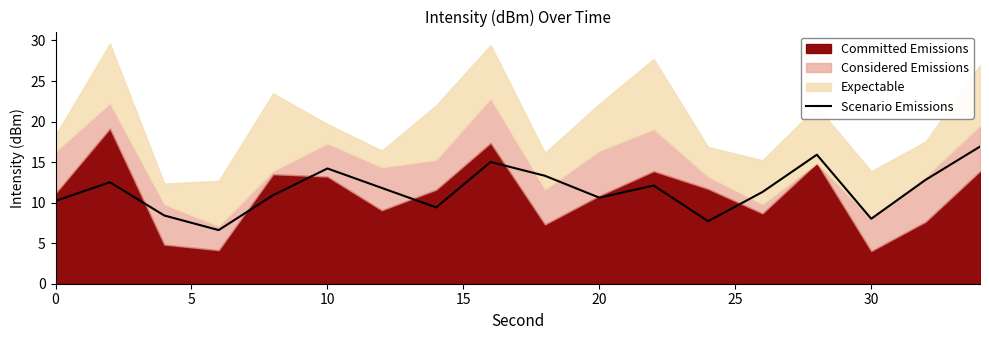

What is the minimum value for Scenario Emissions?

6.6